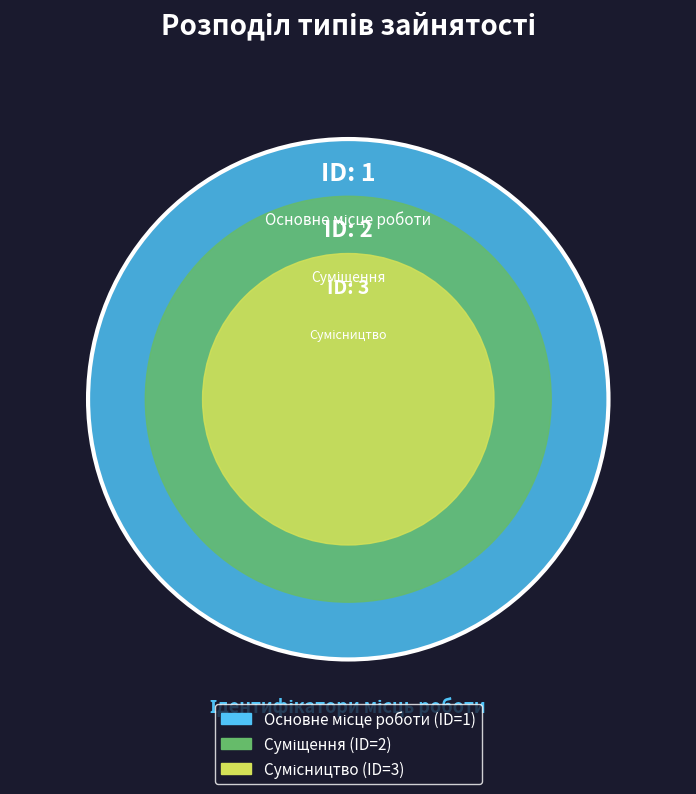

Does Основне місце роботи account for over 50% of the chart?

No